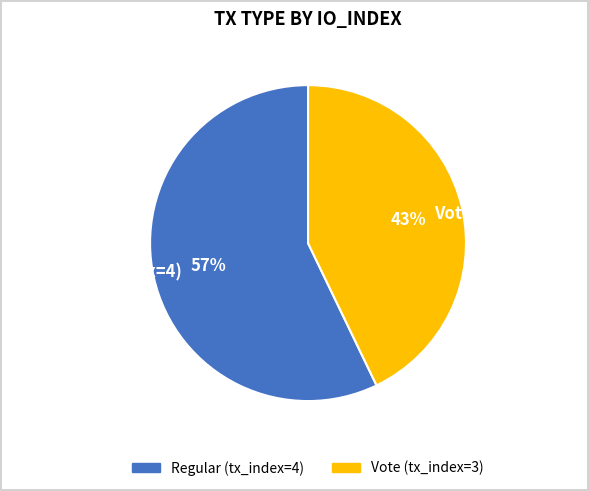

To the nearest percent, what is the difference between the largest and smallest slice percentages?

14%